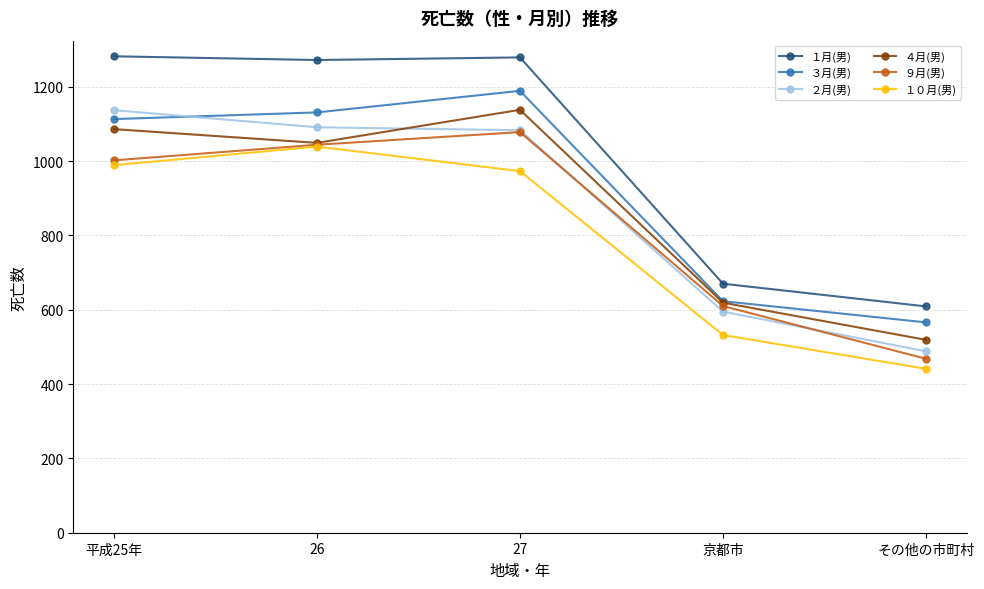

How many lines are shown in the chart?

6